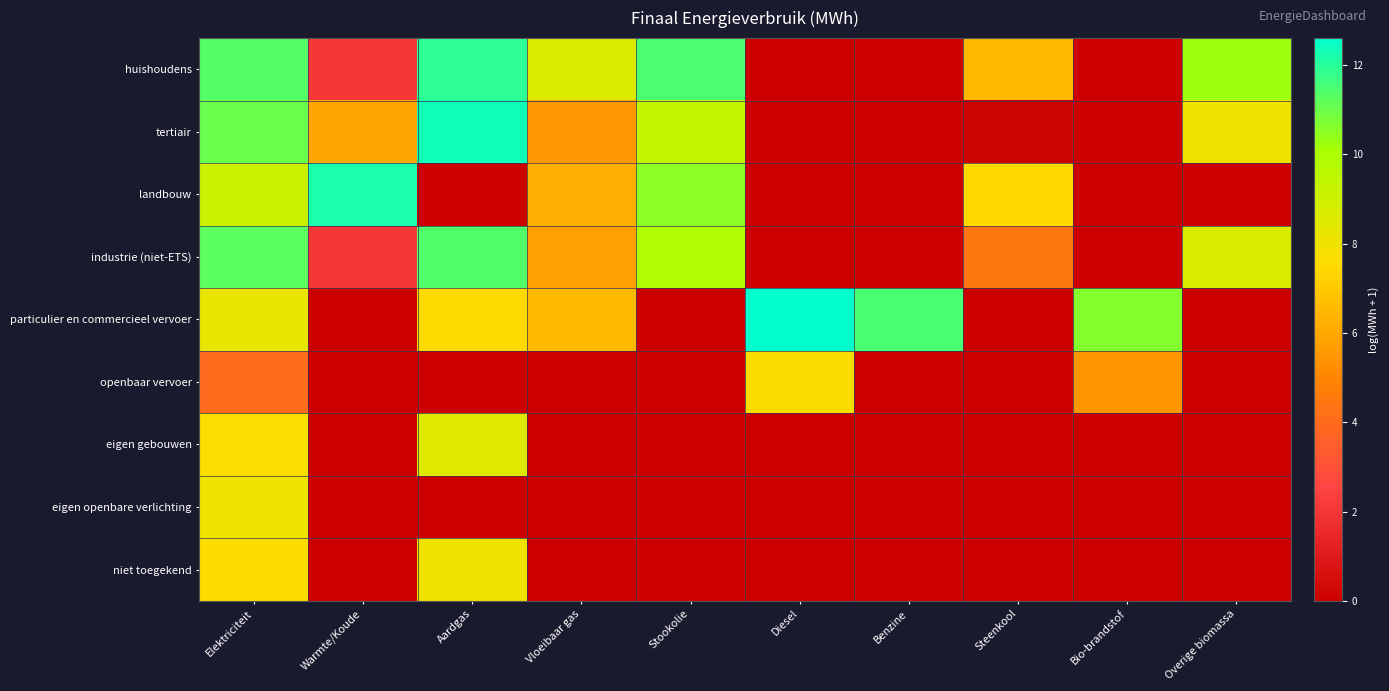

At which category is the sum across all series the highest?

Elektriciteit